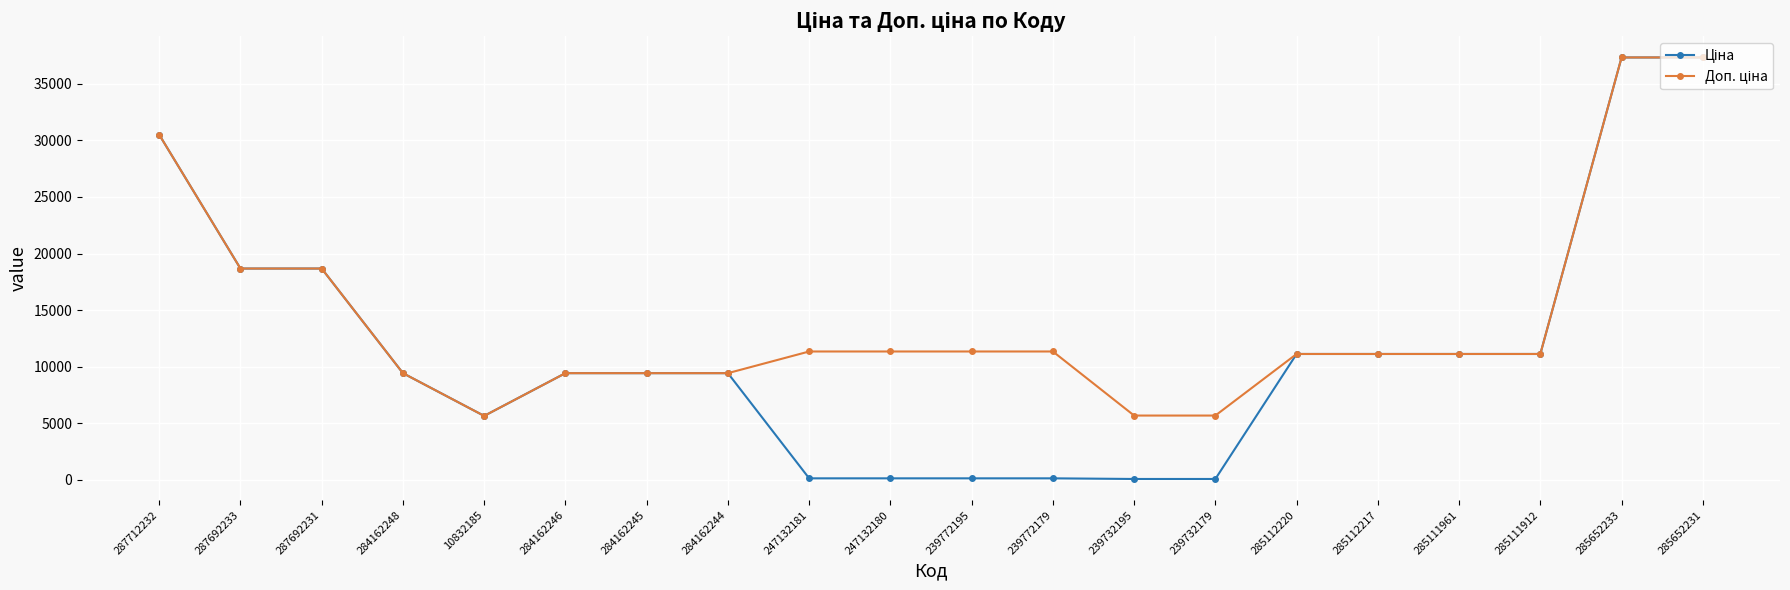

At how many categories does at least one series exceed 666?

20